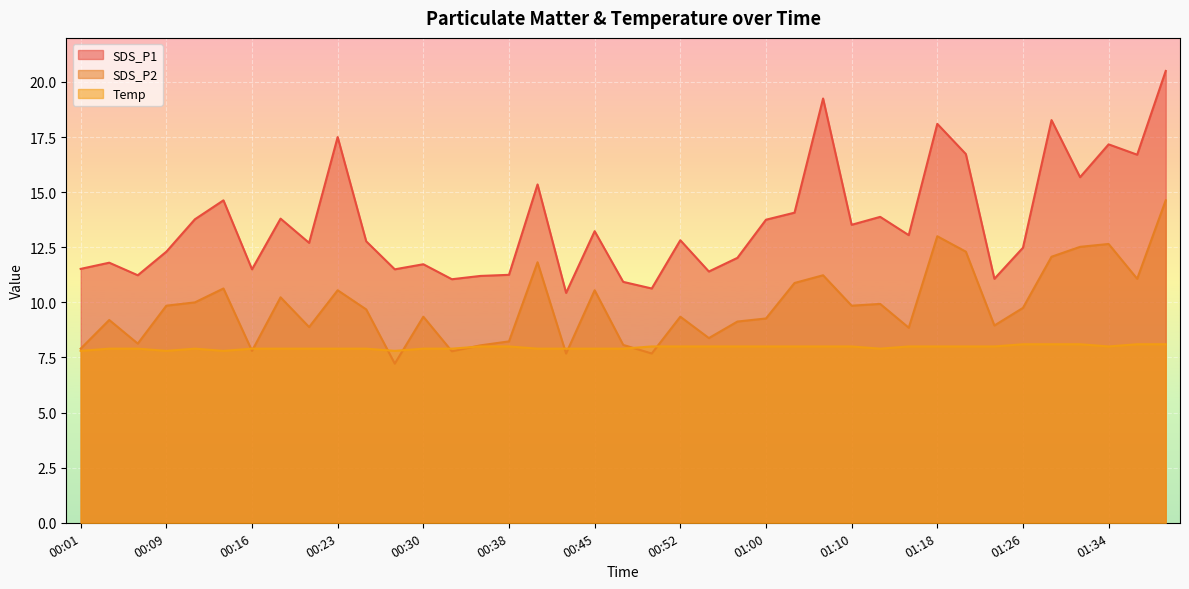

What is the highest value of the SDS_P1 series?

20.5